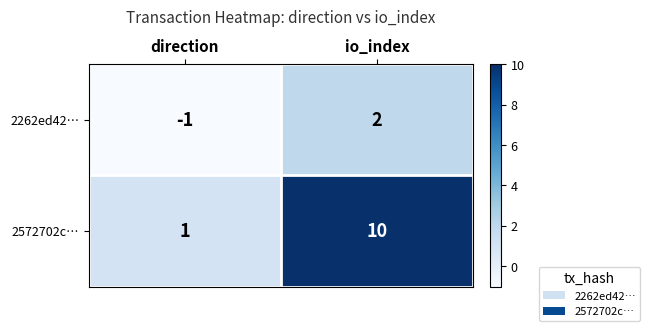

What is the difference between the maximum and minimum values in the 2572702c… series?

9